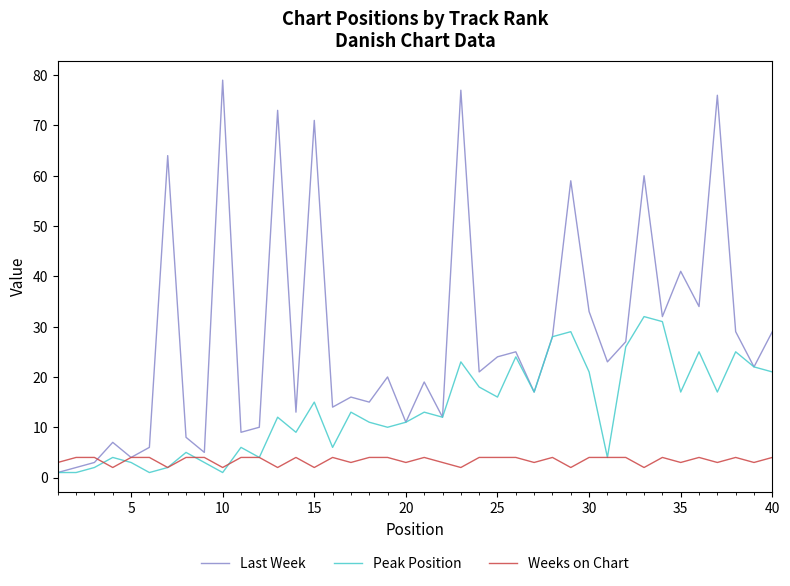

How many series are shown in this chart?

3